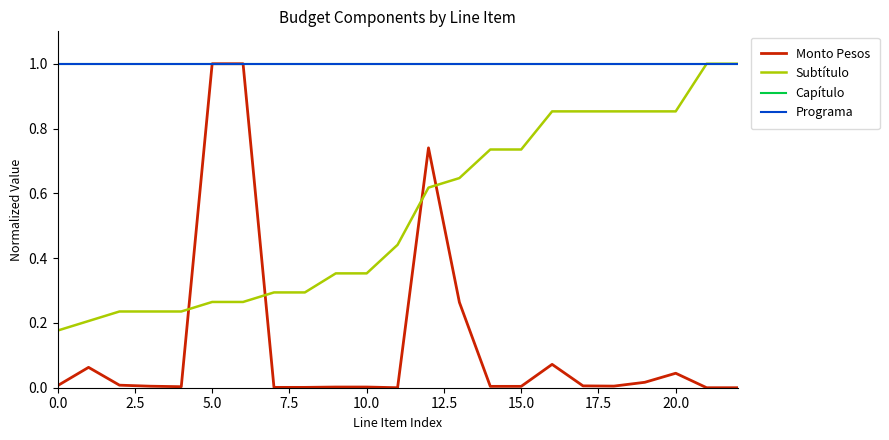

Is this an area chart (filled region under the line)?

No